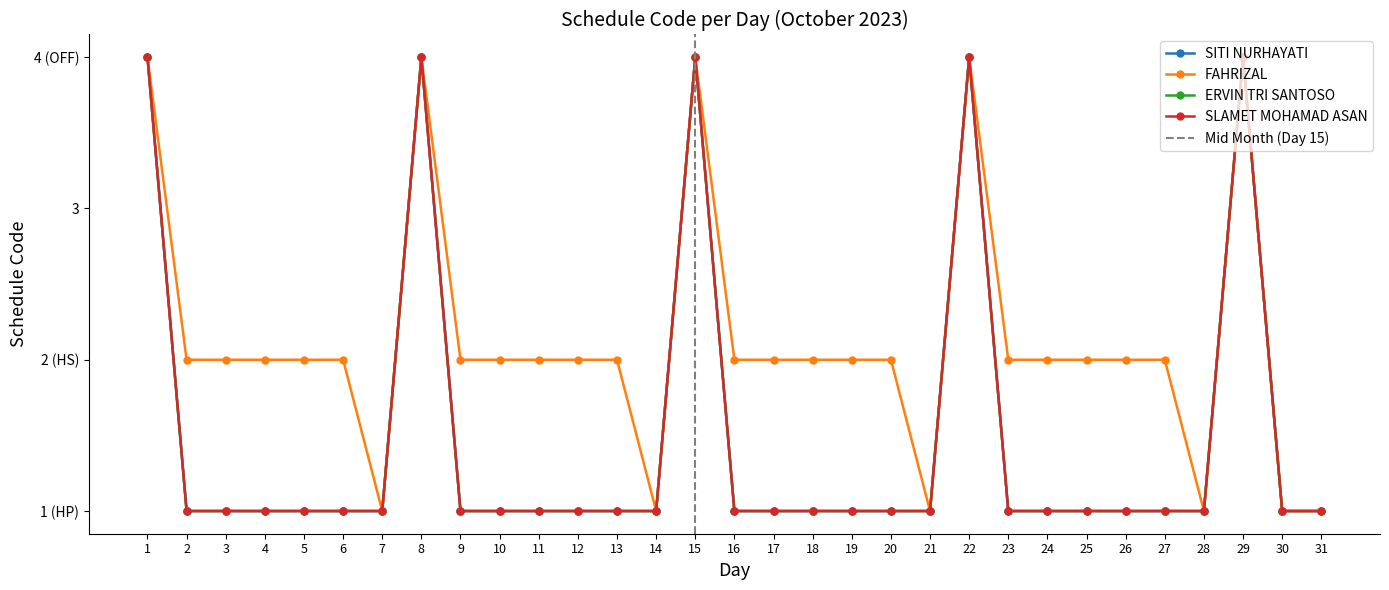

Which series has the largest total across all categories?

FAHRIZAL